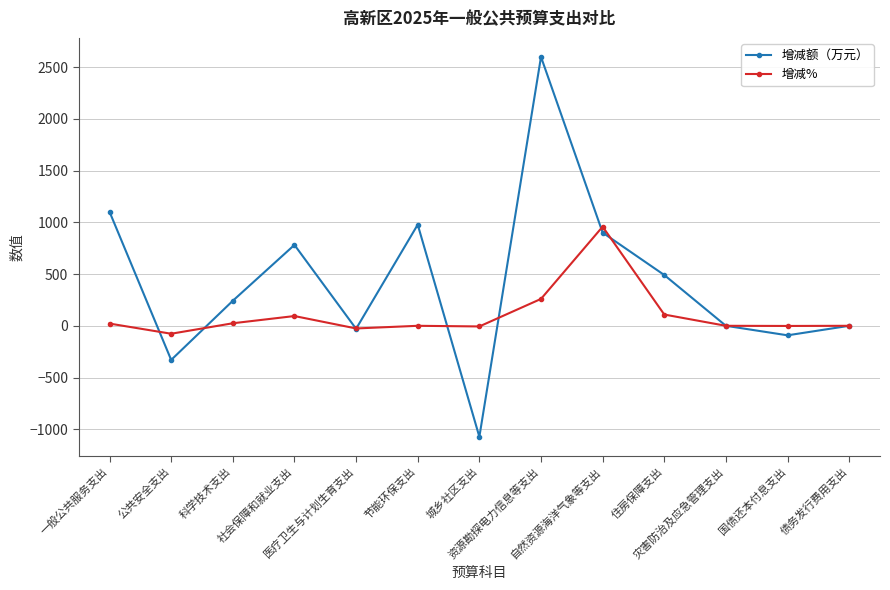

How many categories are shown in the chart?

13